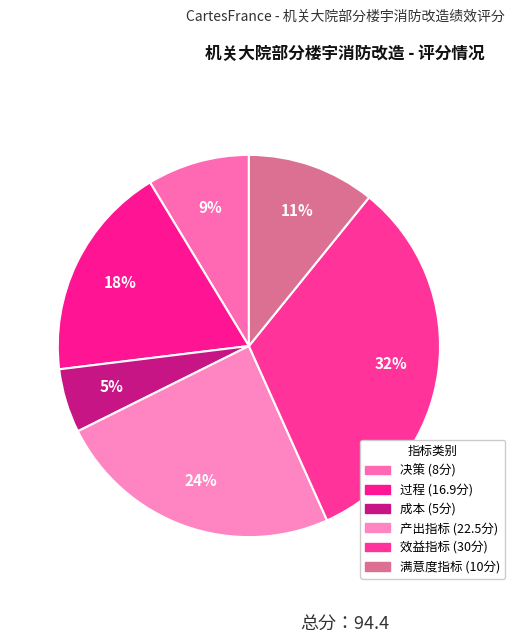

What is the ratio of the value at 成本 to the value at 效益指标?

0.2